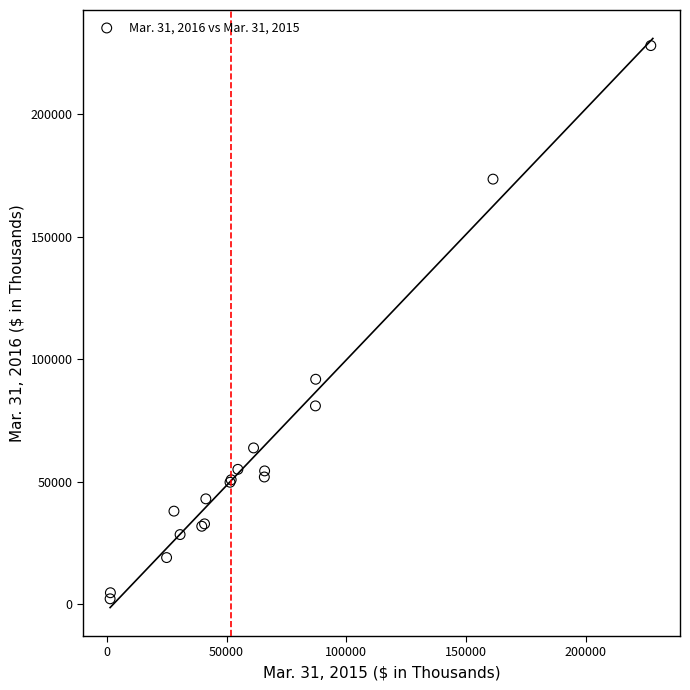

What Y value in the scatter plot is closest to 115162?

91886